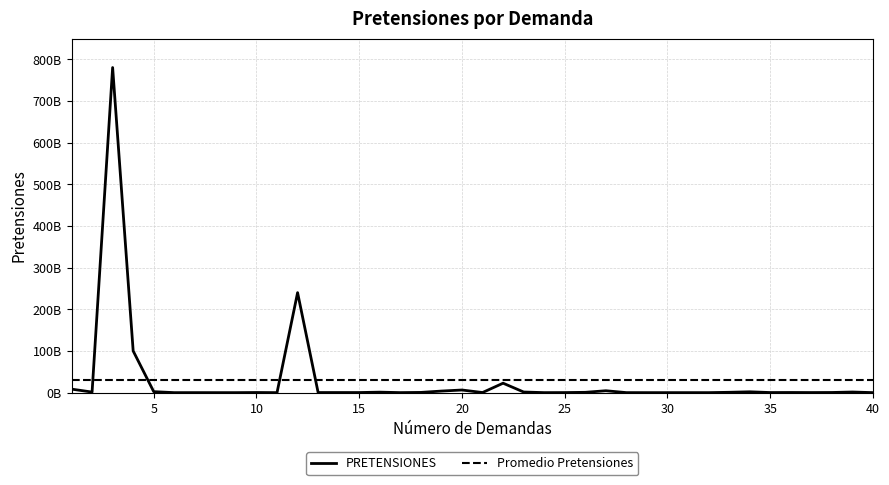

Count the number of values greater than 307607067.

19